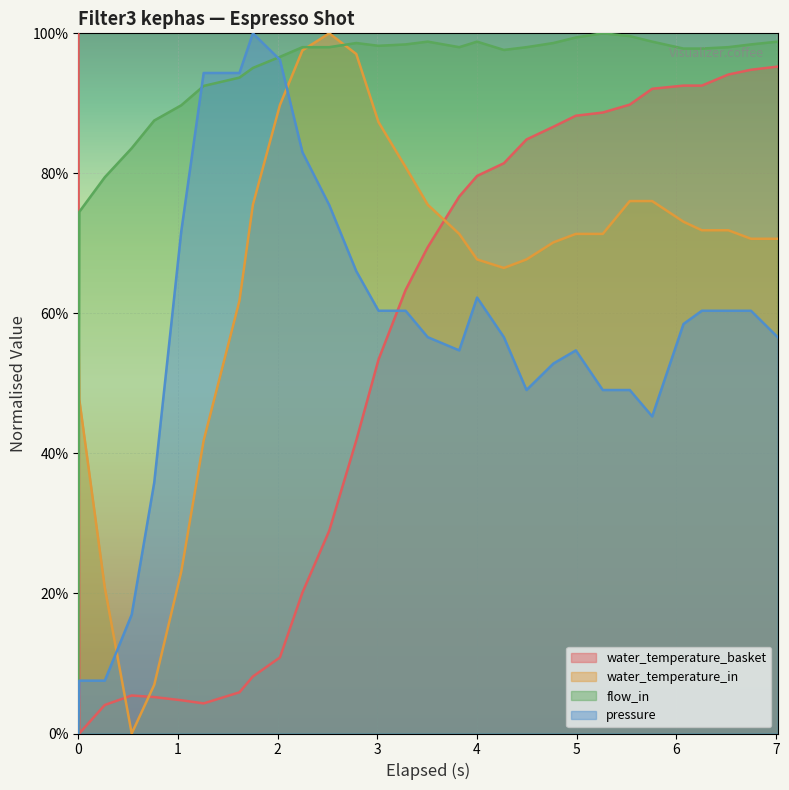

Reading left to right, transcribe all the data shown in this chart.

water_temperature_basket: 1.0	0.0	0.0	0.1	0.1	0.0	0.0	0.1	0.1	0.1	0.2	0.3	0.4	0.5	0.6	0.7	0.8	0.8	0.8	0.8	0.9	0.9	0.9	0.9	0.9	0.9	0.9	0.9	0.9	1.0
water_temperature_in: 0.6	0.5	0.2	0.0	0.1	0.2	0.4	0.6	0.8	0.9	1.0	1.0	1.0	0.9	0.8	0.8	0.7	0.7	0.7	0.7	0.7	0.7	0.7	0.8	0.8	0.7	0.7	0.7	0.7	0.7
flow_in: 0.0	0.7	0.8	0.8	0.9	0.9	0.9	0.9	1.0	1.0	1.0	1.0	1.0	1.0	1.0	1.0	1.0	1.0	1.0	1.0	1.0	1.0	1.0	1.0	1.0	1.0	1.0	1.0	1.0	1.0
pressure: 0.0	0.1	0.1	0.2	0.4	0.7	0.9	0.9	1.0	1.0	0.8	0.8	0.7	0.6	0.6	0.6	0.5	0.6	0.6	0.5	0.5	0.5	0.5	0.5	0.5	0.6	0.6	0.6	0.6	0.6